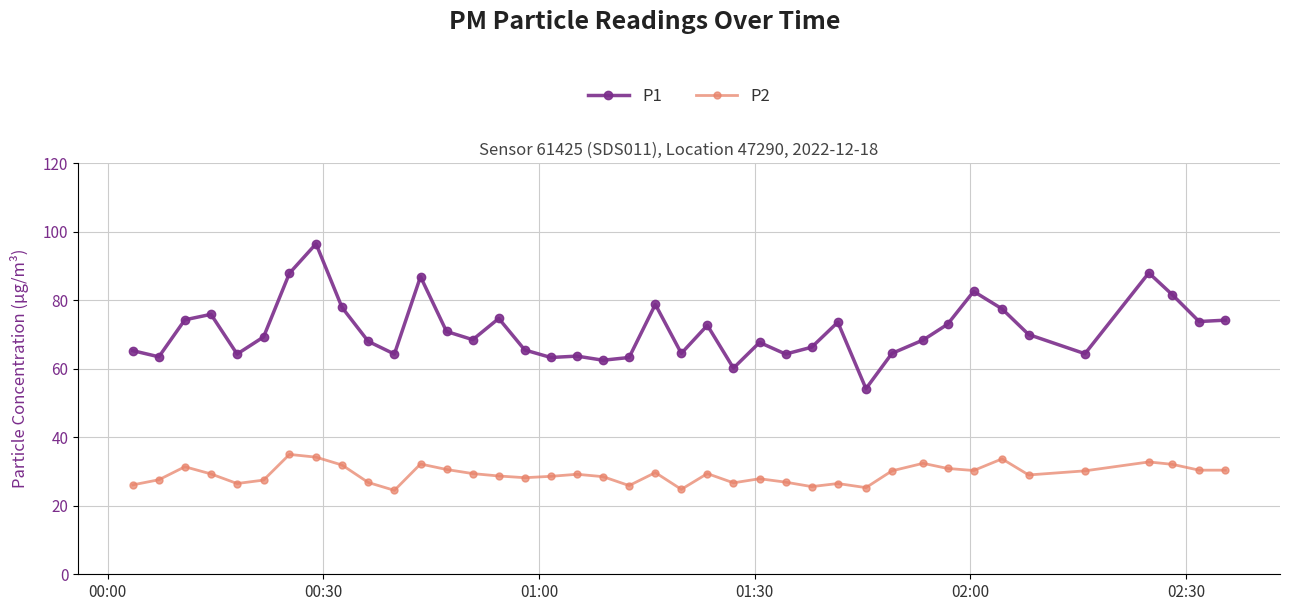

Rank the series by their maximum value, from highest to lowest.

P1, P2